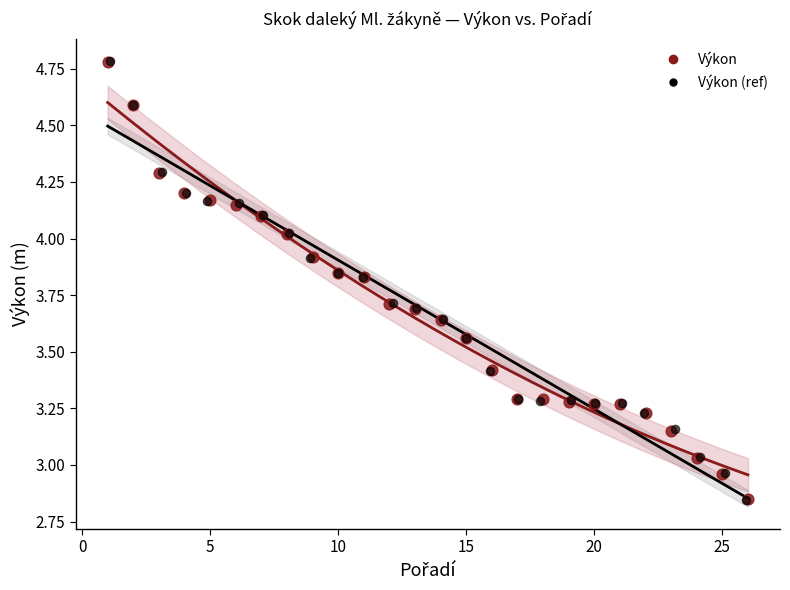

What are all the series names shown in the legend?

Výkon, Výkon (ref)